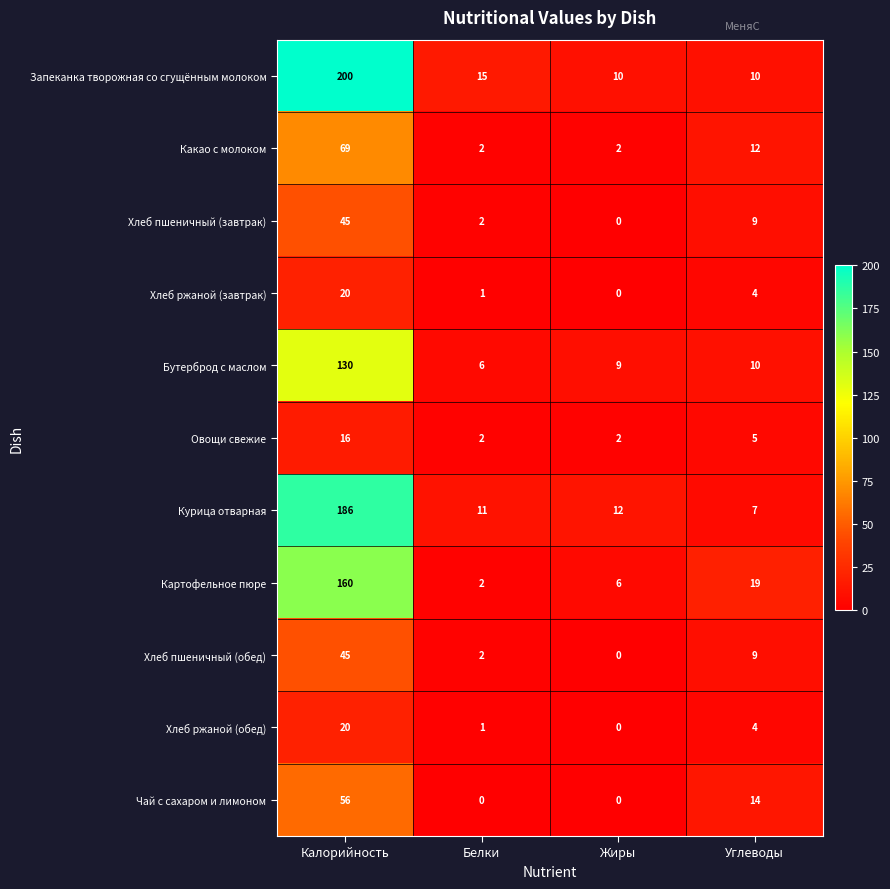

At which label is Хлеб ржаной (обед) closest to 10?

Углеводы